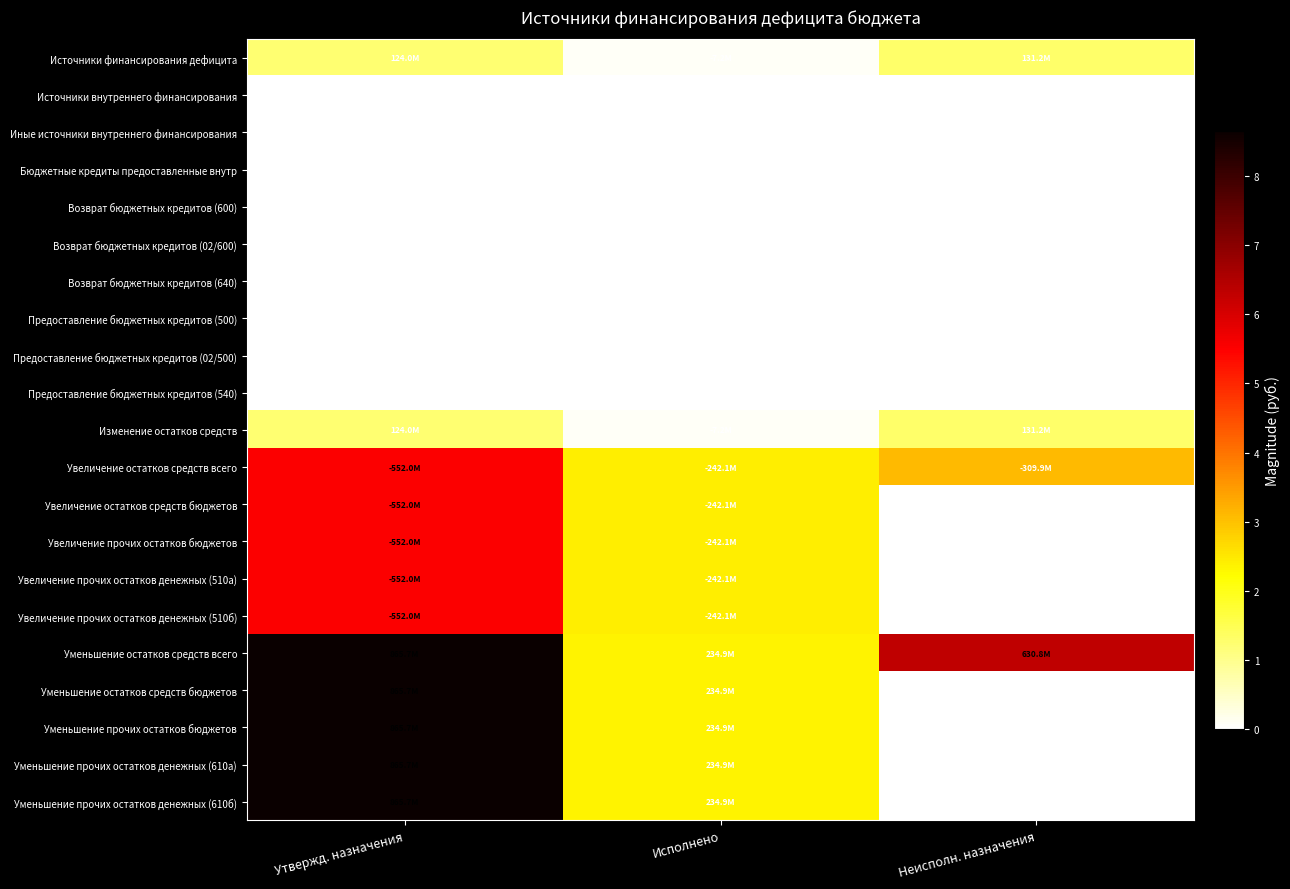

What is the total value across all series at Утвержд. назначения?

7342206692.5